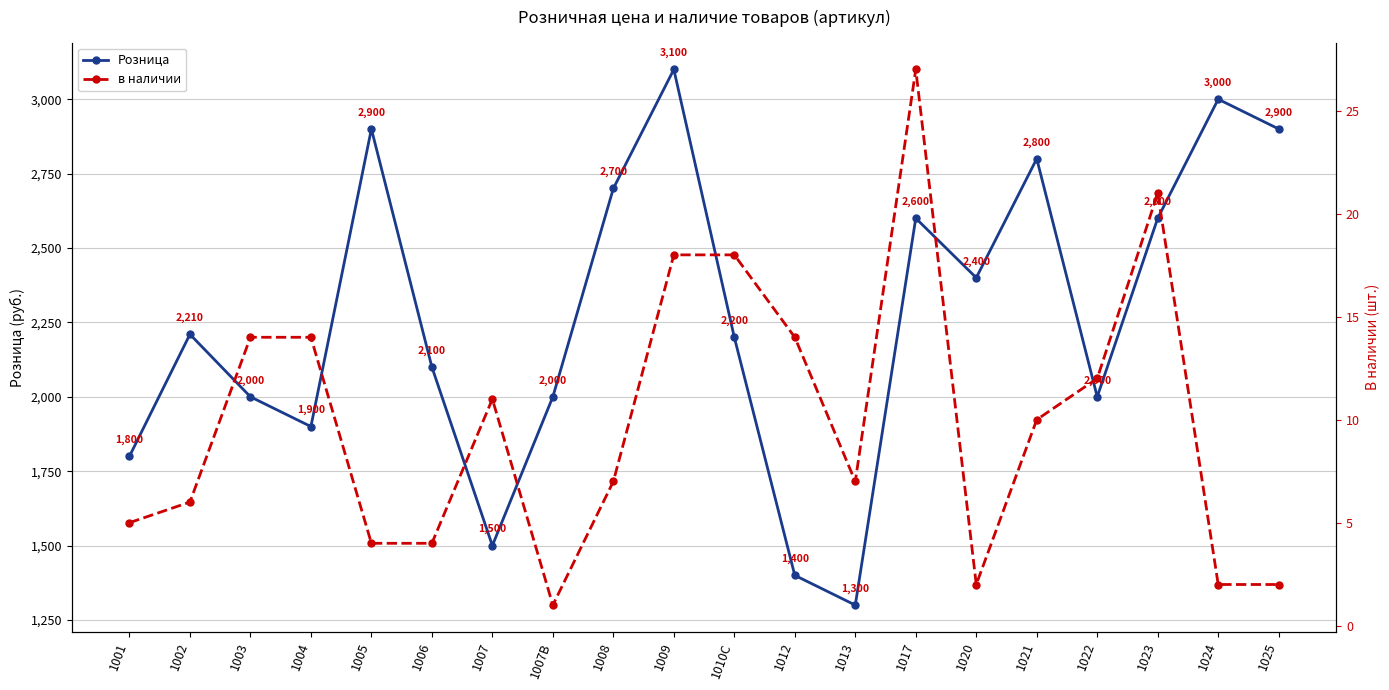

True or false: в наличии and Розница intersect in this chart.

False